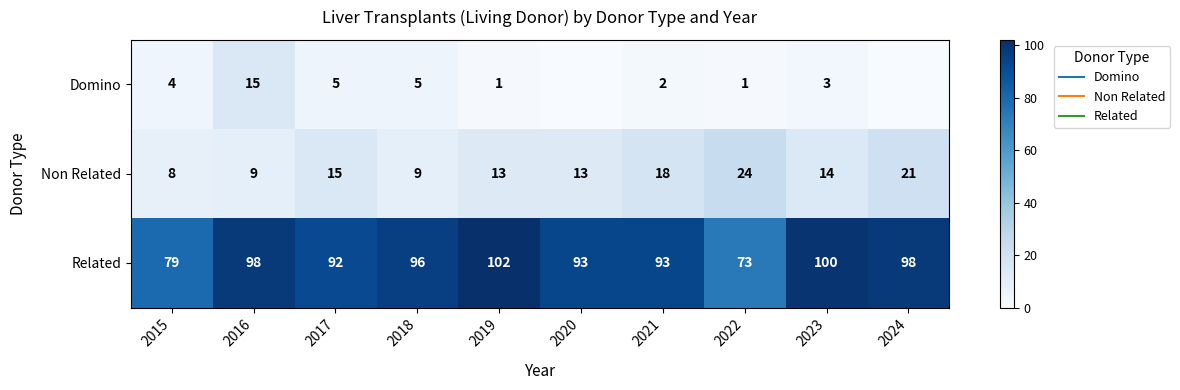

Between 2015 and 2018, which series saw the biggest shift?

Related